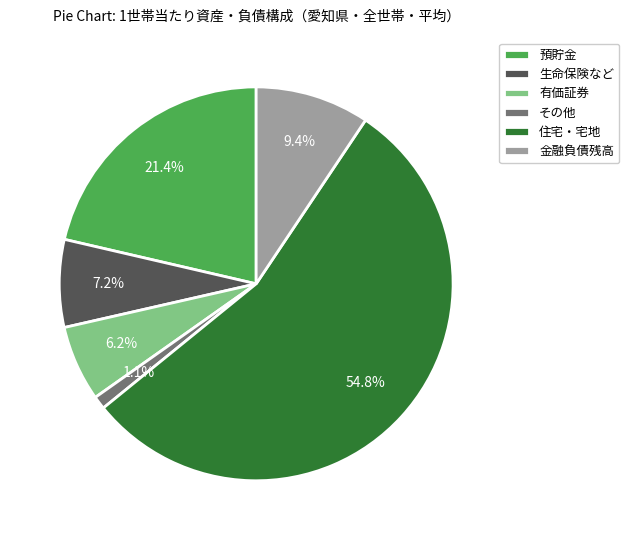

What percentage is the 生命保険など slice, to the nearest percent?

7%